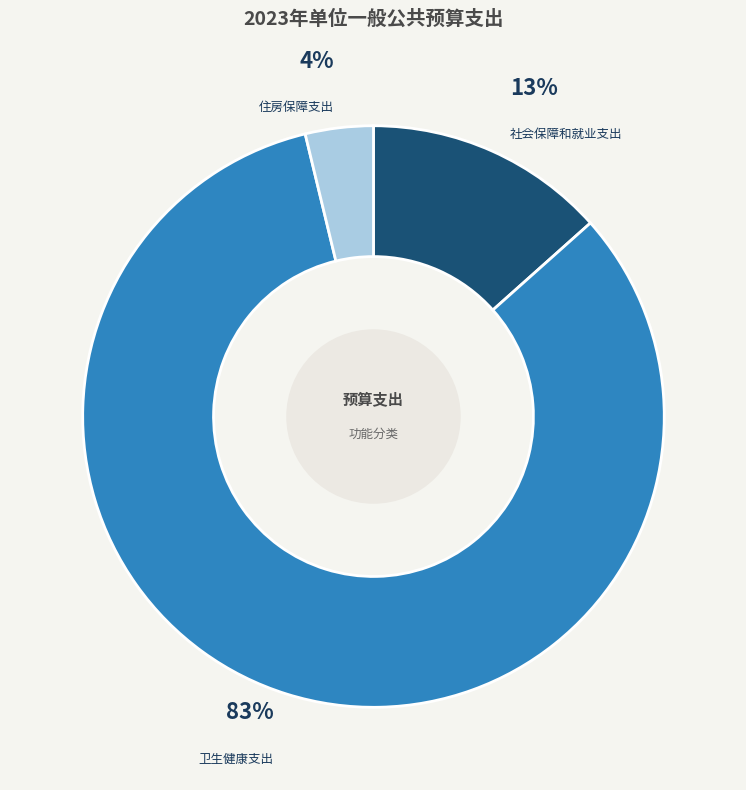

What is the majority slice?

卫生健康支出